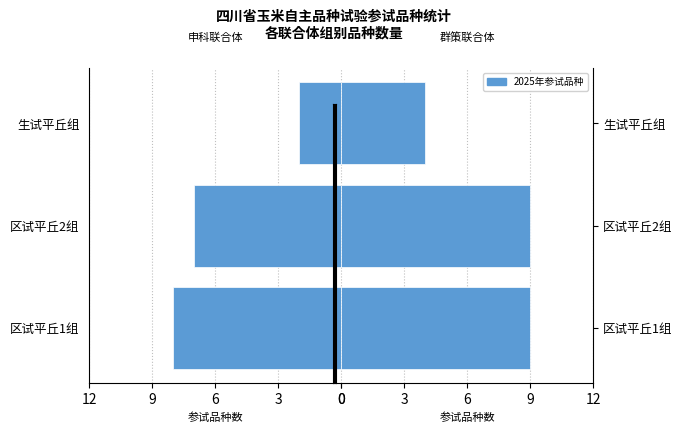

How many bars are there in total?

6